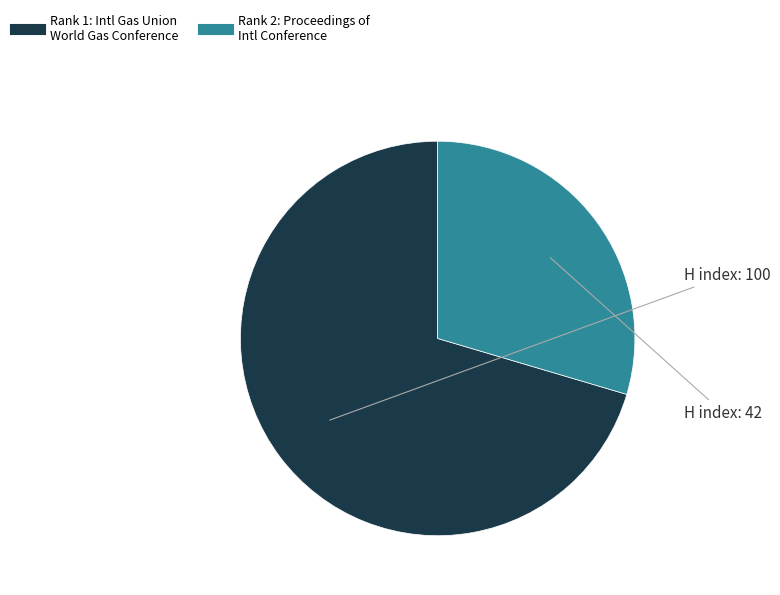

Is there a majority slice in this chart?

Yes